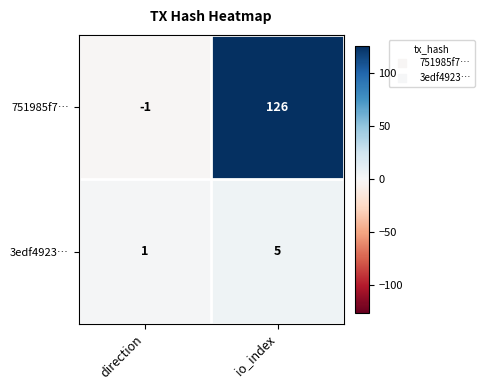

Where is 751985f7… nearest to the value 62?

direction